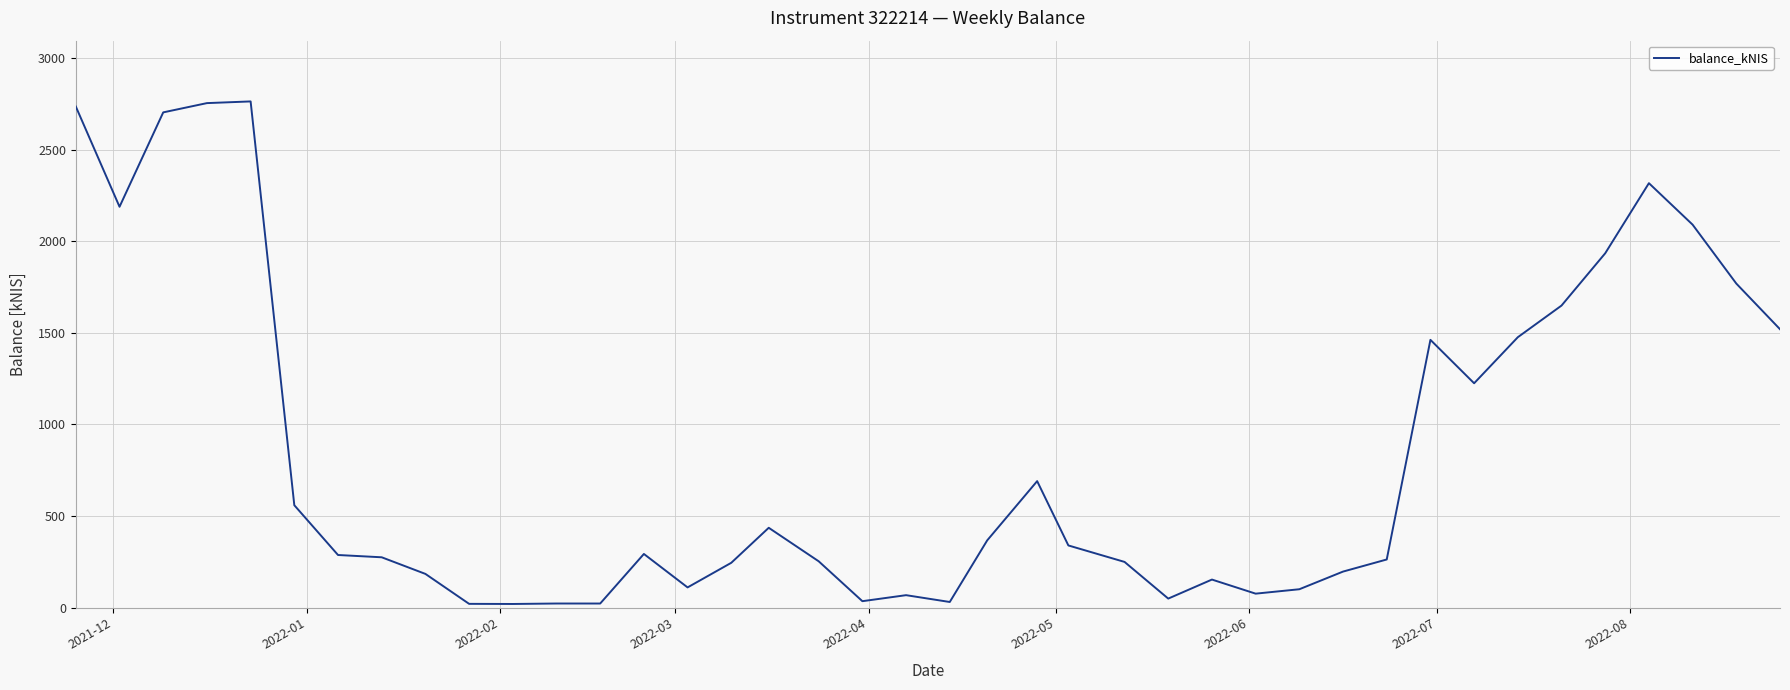

What is the maximum value shown in the chart?

2763.0